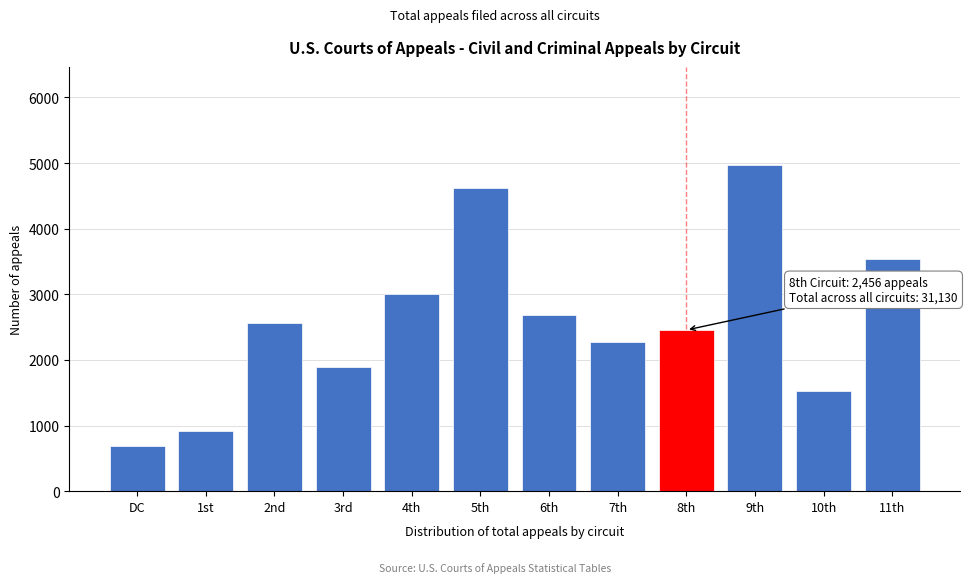

Reading right to left, list all the values displayed in this chart.

11th=3537	10th=1519	9th=4974	8th=2456	7th=2280	6th=2679	5th=4617	4th=3009	3rd=1891	2nd=2564	1st=919	DC=685